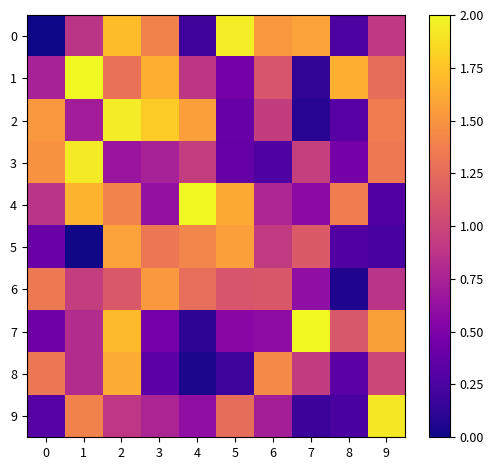

List the series in order of their peak value, lowest first.

6, 5, 8, 9, 3, 2, 0, 1, 4, 7